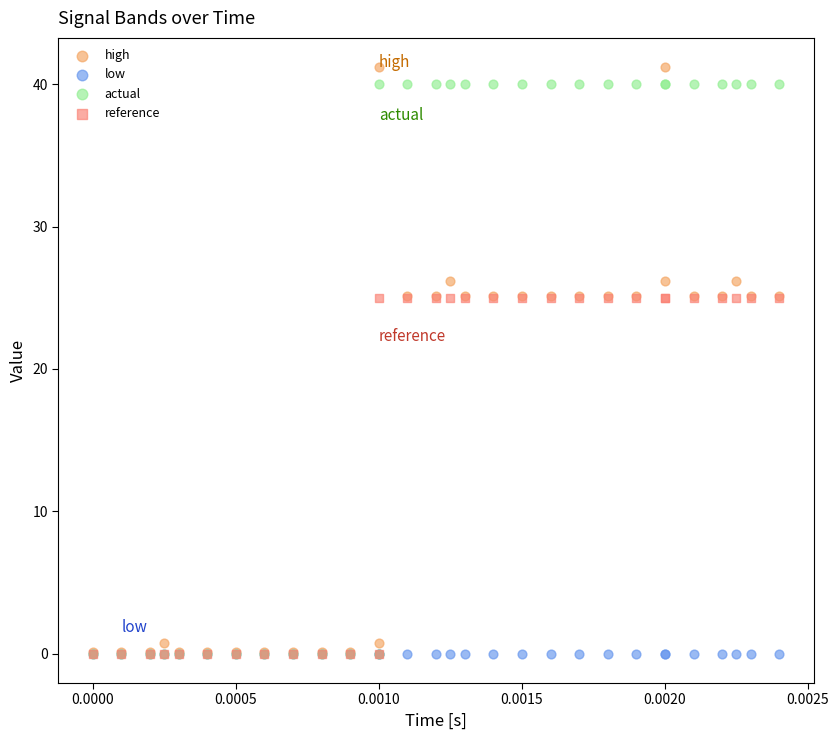

Which series contains the highest Y value?

high